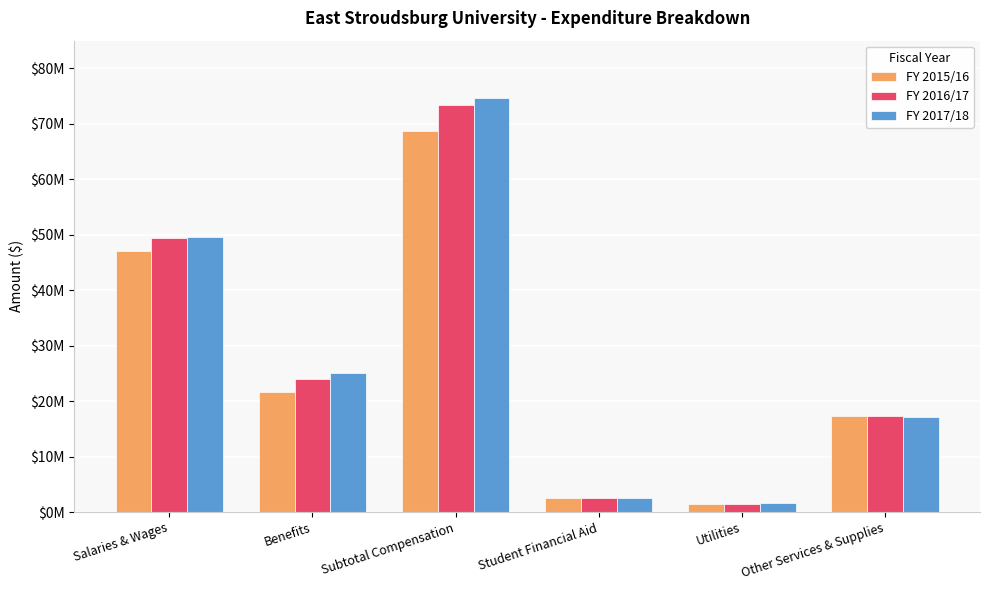

What is the total value across all series at Other Services & Supplies?

51686167